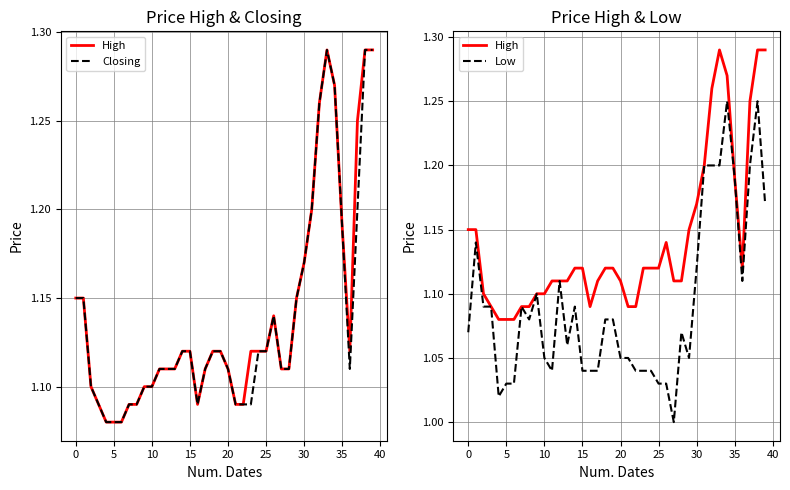

Does the chart have visible grid lines?

Yes